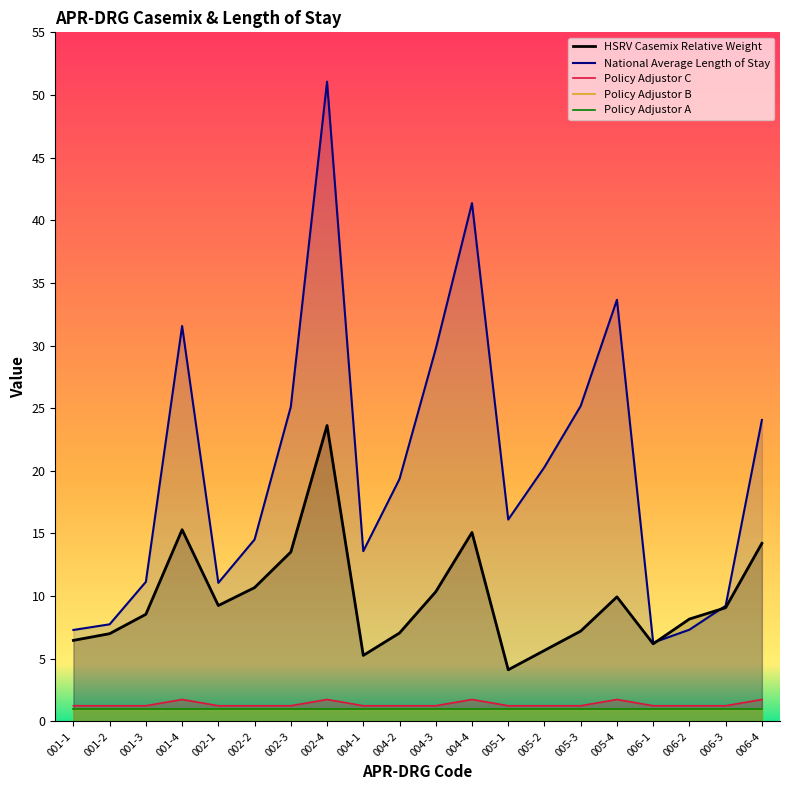

Which category has the highest value in the National Average Length of Stay series?

002-4